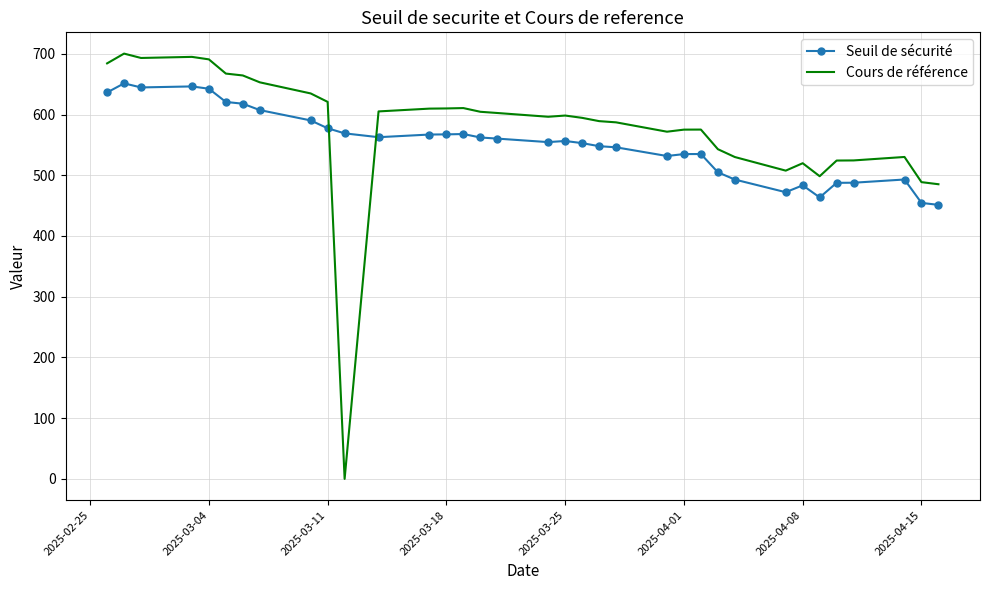

At how many categories does at least one series exceed 223?

35